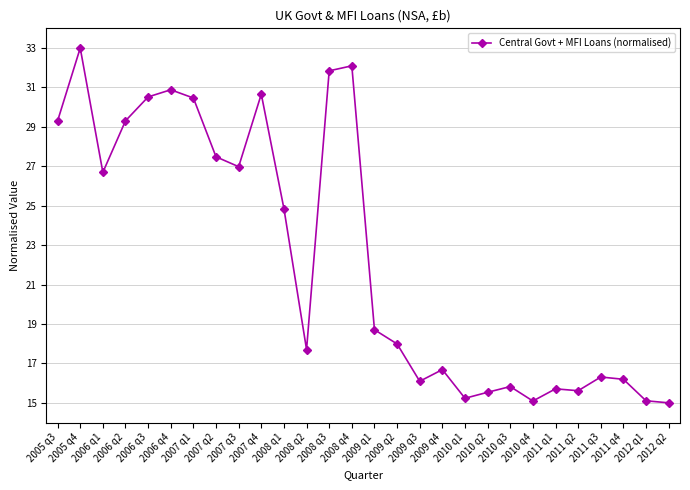

What is the maximum value shown in the chart?

33.0